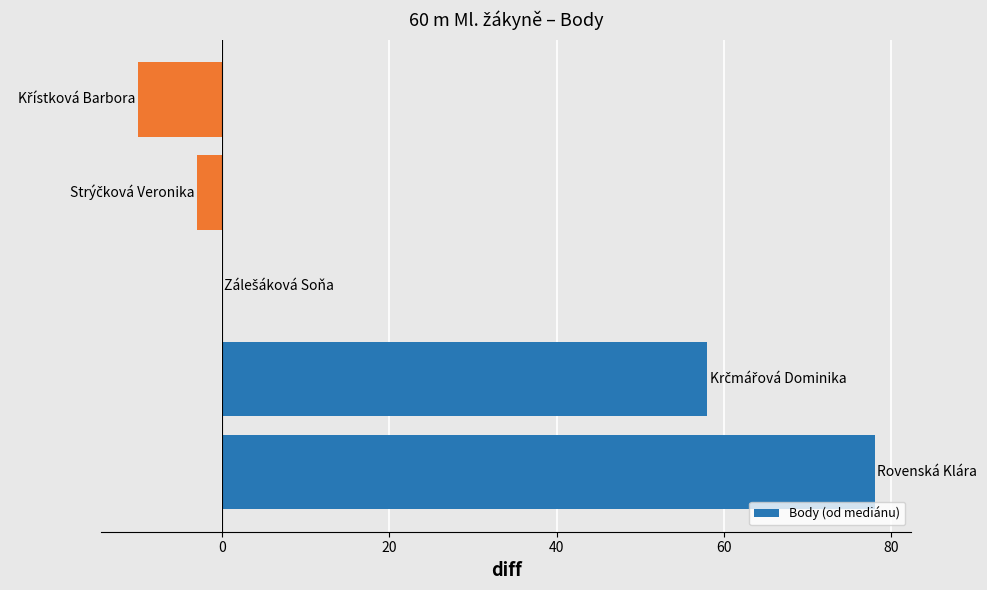

Count the number of categories in the chart.

5